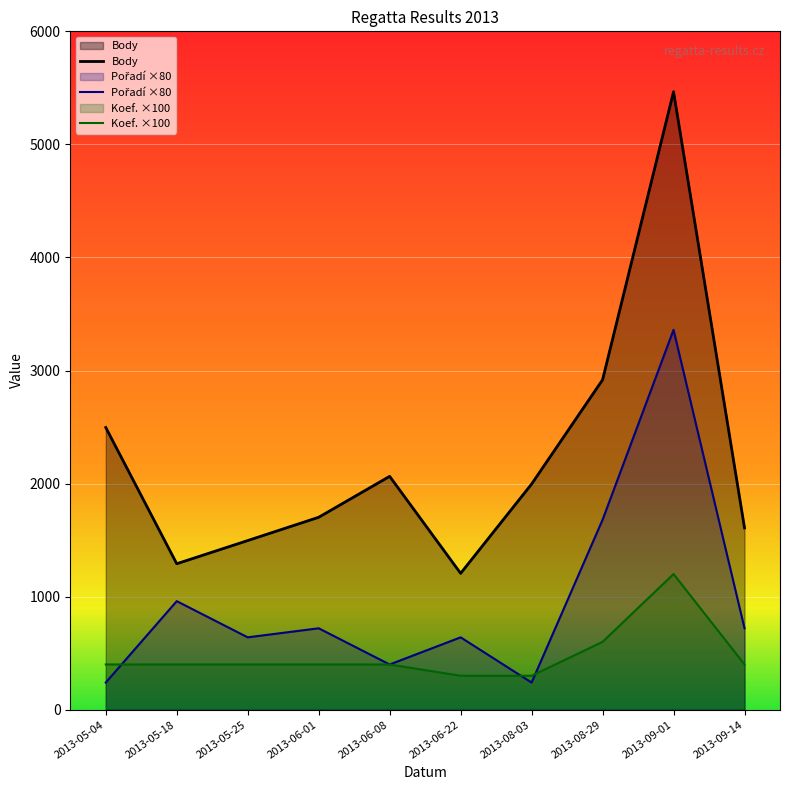

How many data points in Pořadí are less than 720?

5